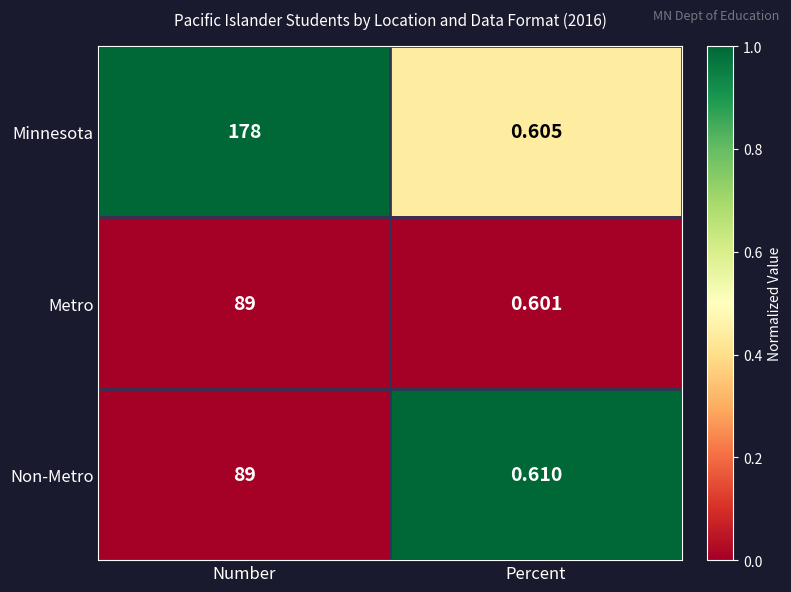

At which category is the sum across all series the highest?

Number